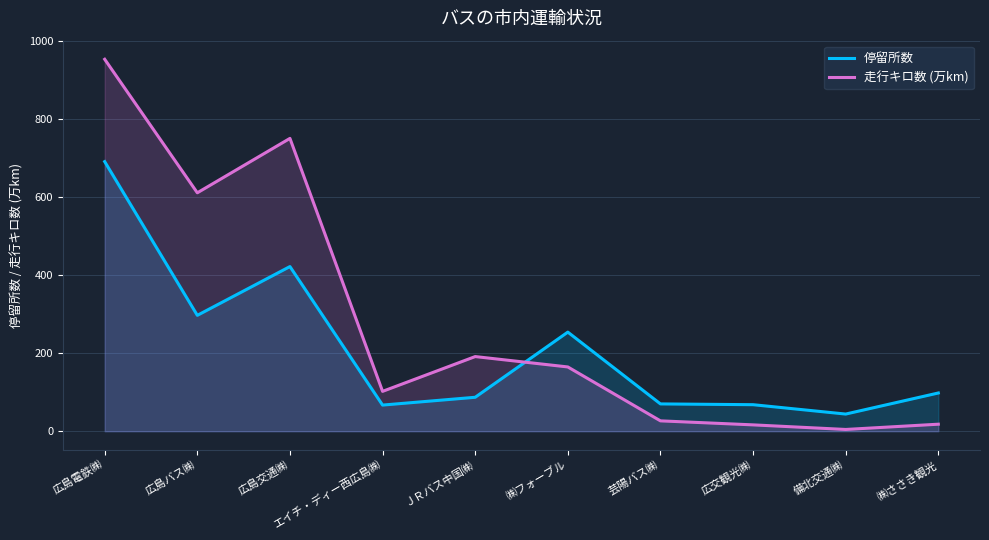

Where is the first local minimum for 走行キロ数 (万km)?

広島バス㈱